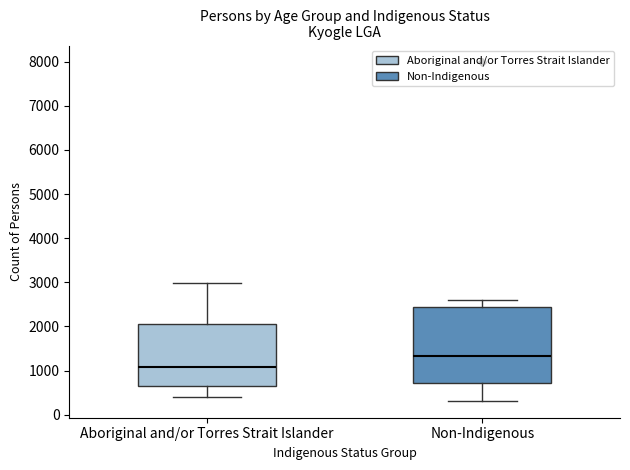

Which box's median line is the highest?

Non-Indigenous